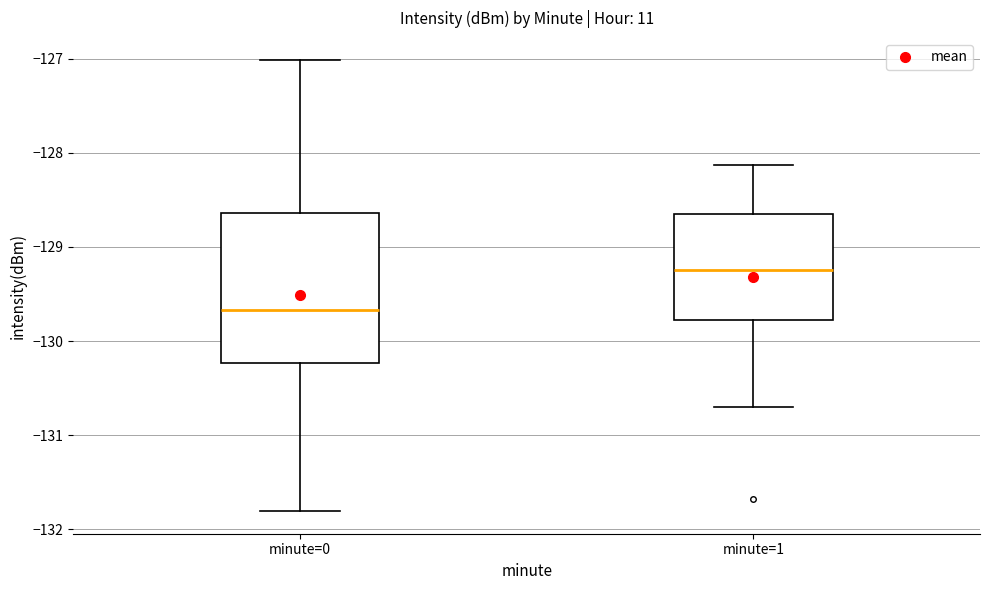

Which box is the tallest, from its lower edge to its upper edge?

minute=0